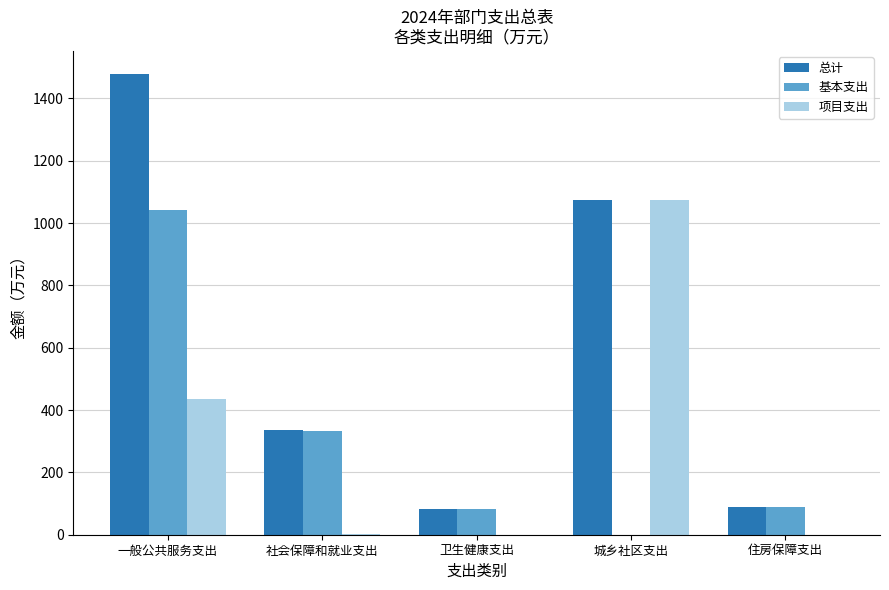

Between 城乡社区支出 and 住房保障支出, which series saw the biggest shift?

项目支出